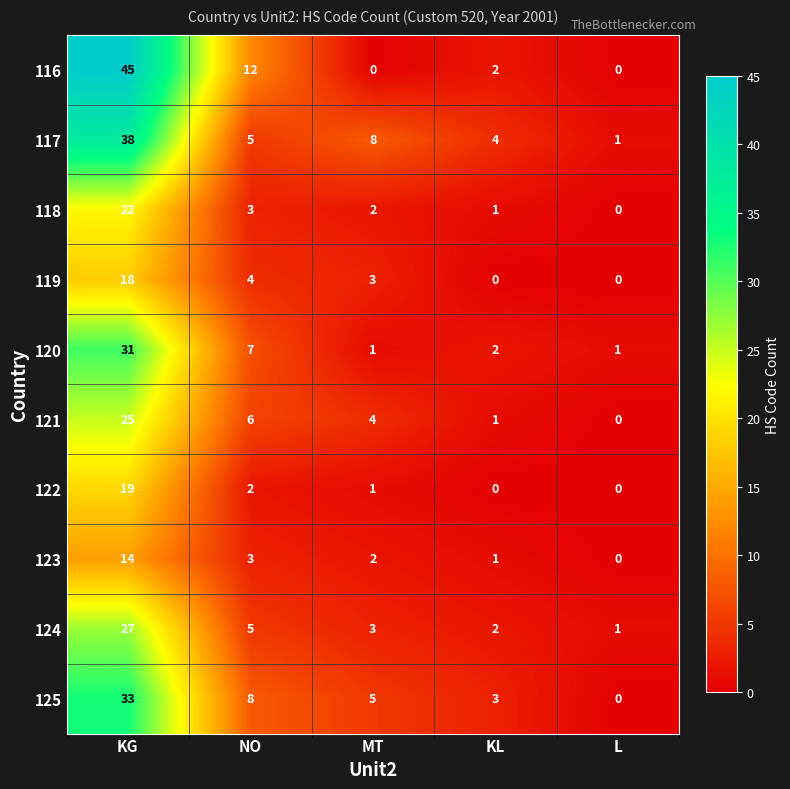

What is the total value across all series at MT?

29